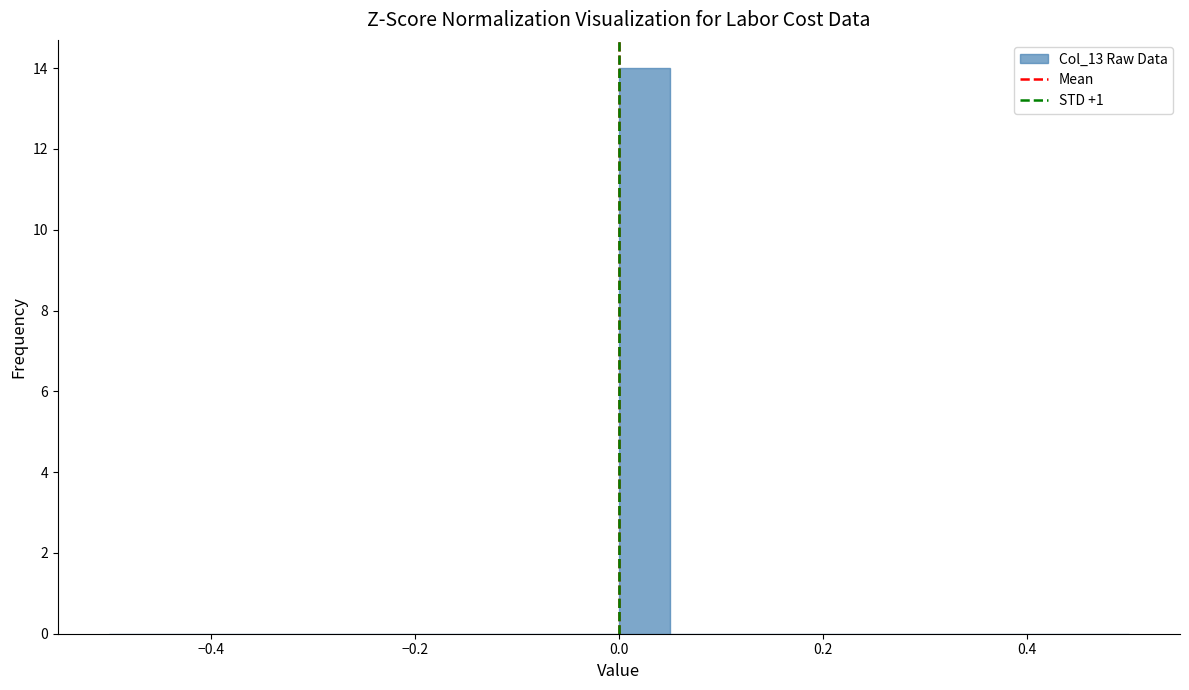

Around what value on the x-axis is the tallest bar? Give the approximate position of its centre, as read against the axis.

0.02